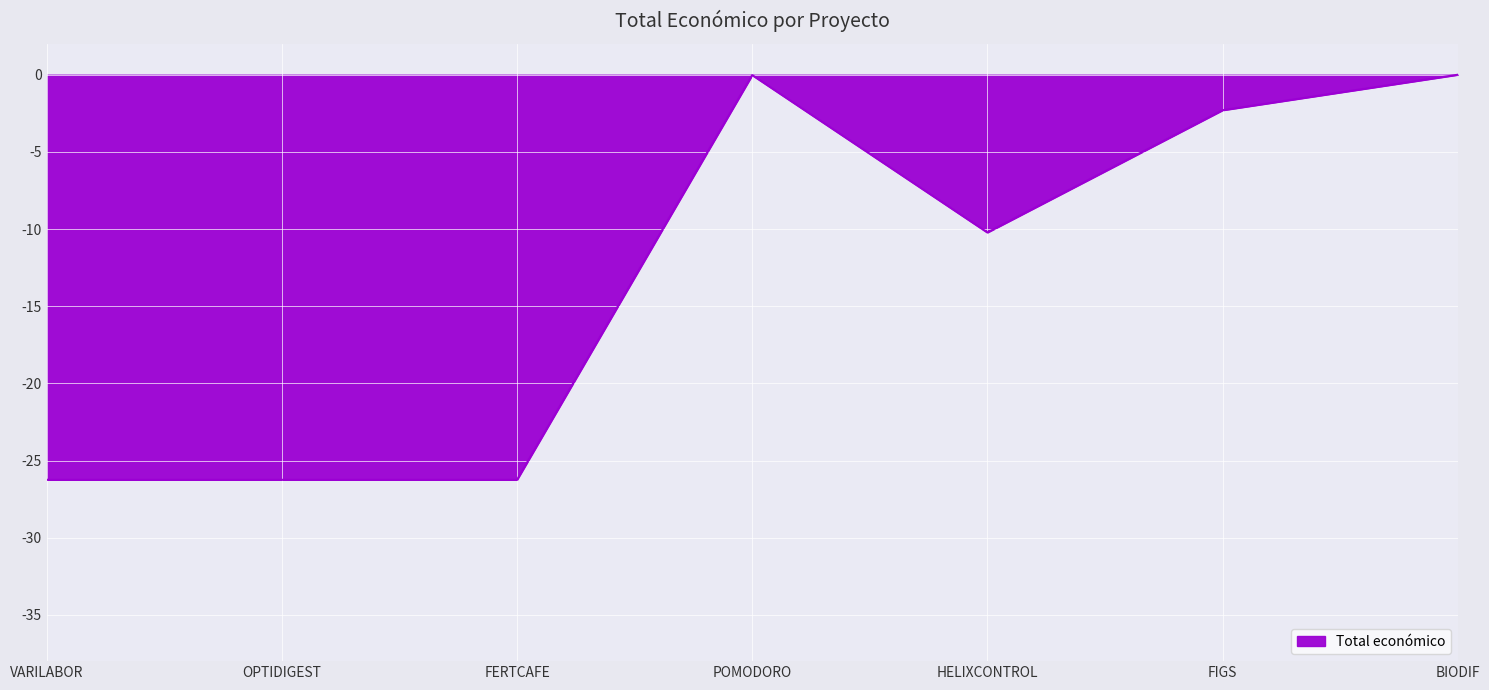

What is the minimum value shown in the chart?

-26.2